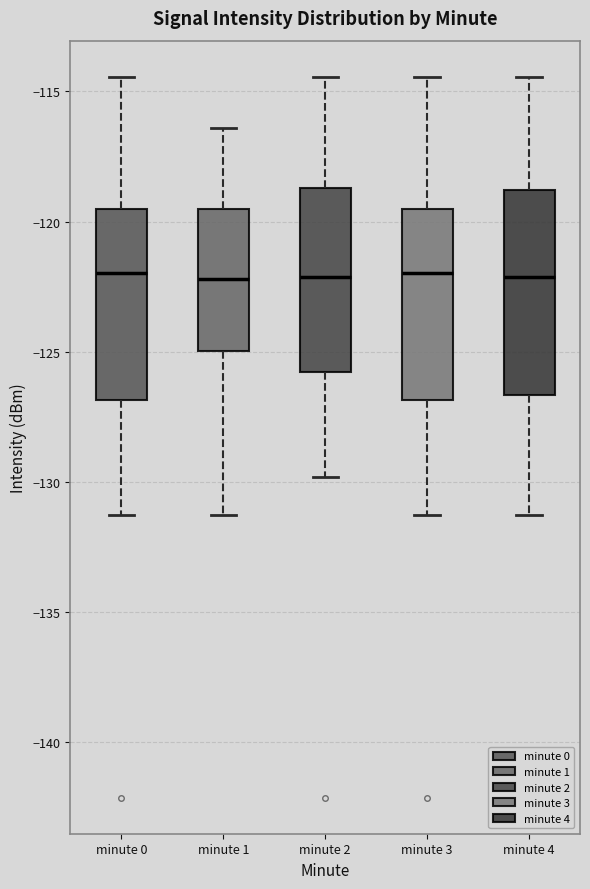

Reading left to right, transcribe this box plot: for each box, give where its median line is, the range the box spans, and where its two whiskers end, as read against the y-axis. The values are not printed on the chart, so give them approximately, as read against the axis.

minute 0: median -122.0, box -127.0 to -119.5, whiskers -131.5 to -114.5
minute 1: median -122.0, box -125.0 to -119.5, whiskers -131.5 to -116.5
minute 2: median -122.0, box -126.0 to -118.5, whiskers -130.0 to -114.5
minute 3: median -122.0, box -127.0 to -119.5, whiskers -131.5 to -114.5
minute 4: median -122.0, box -126.5 to -119.0, whiskers -131.5 to -114.5